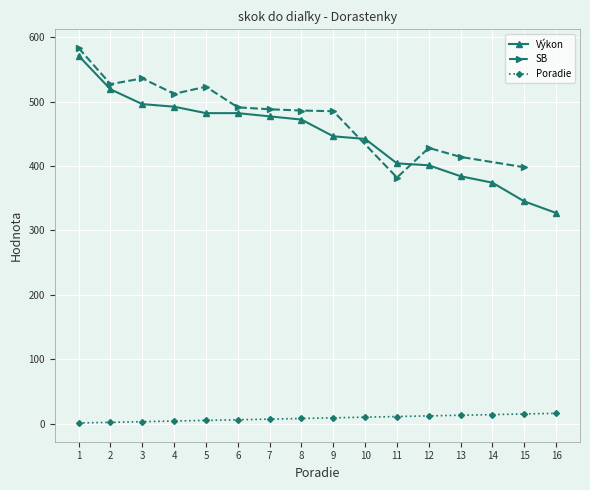

True or false: Poradie and Výkon intersect in this chart.

False